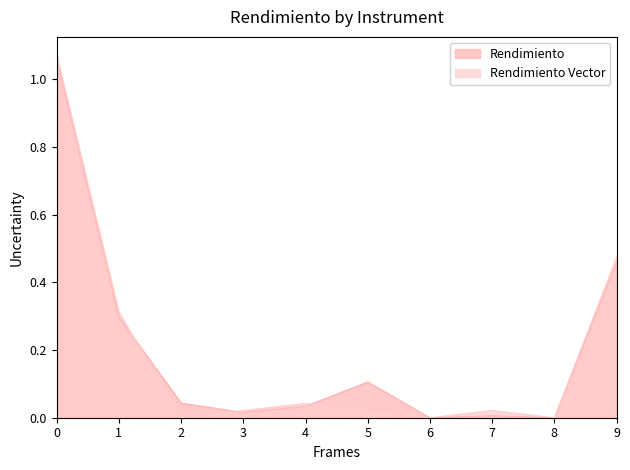

Which series has the widest spread of values?

Rendimiento Vector